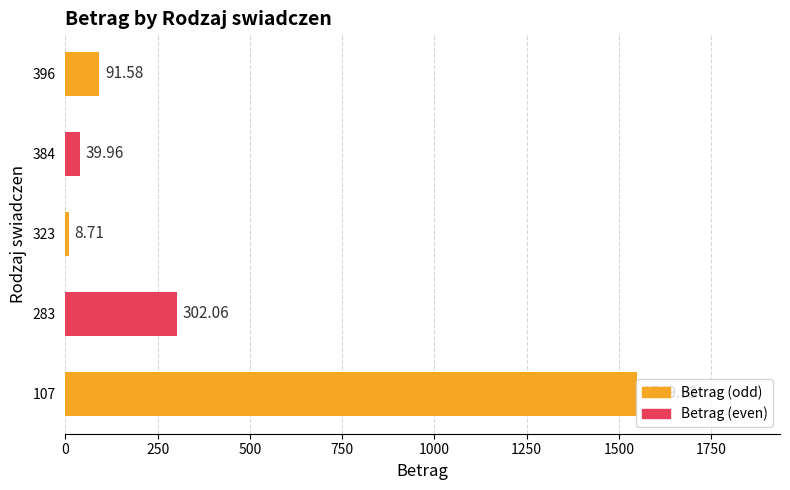

What is the sum of all values?

1991.8